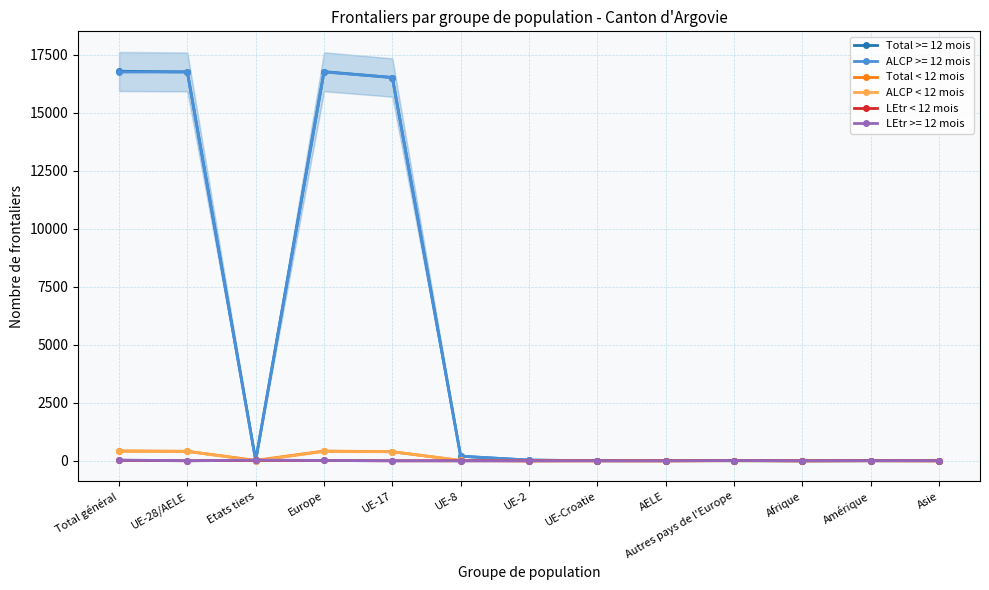

What position from the right is UE-8?

8